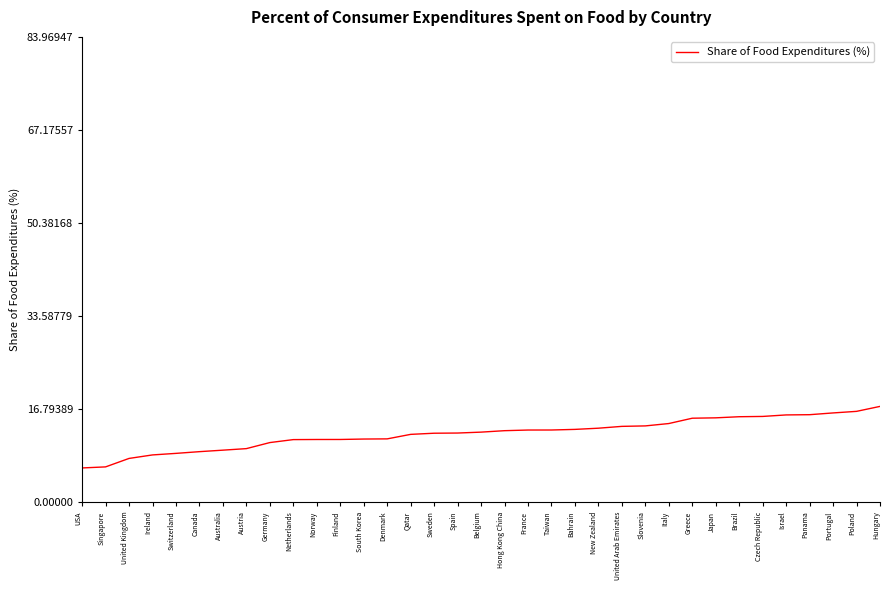

What value does the data have at Spain?

12.5